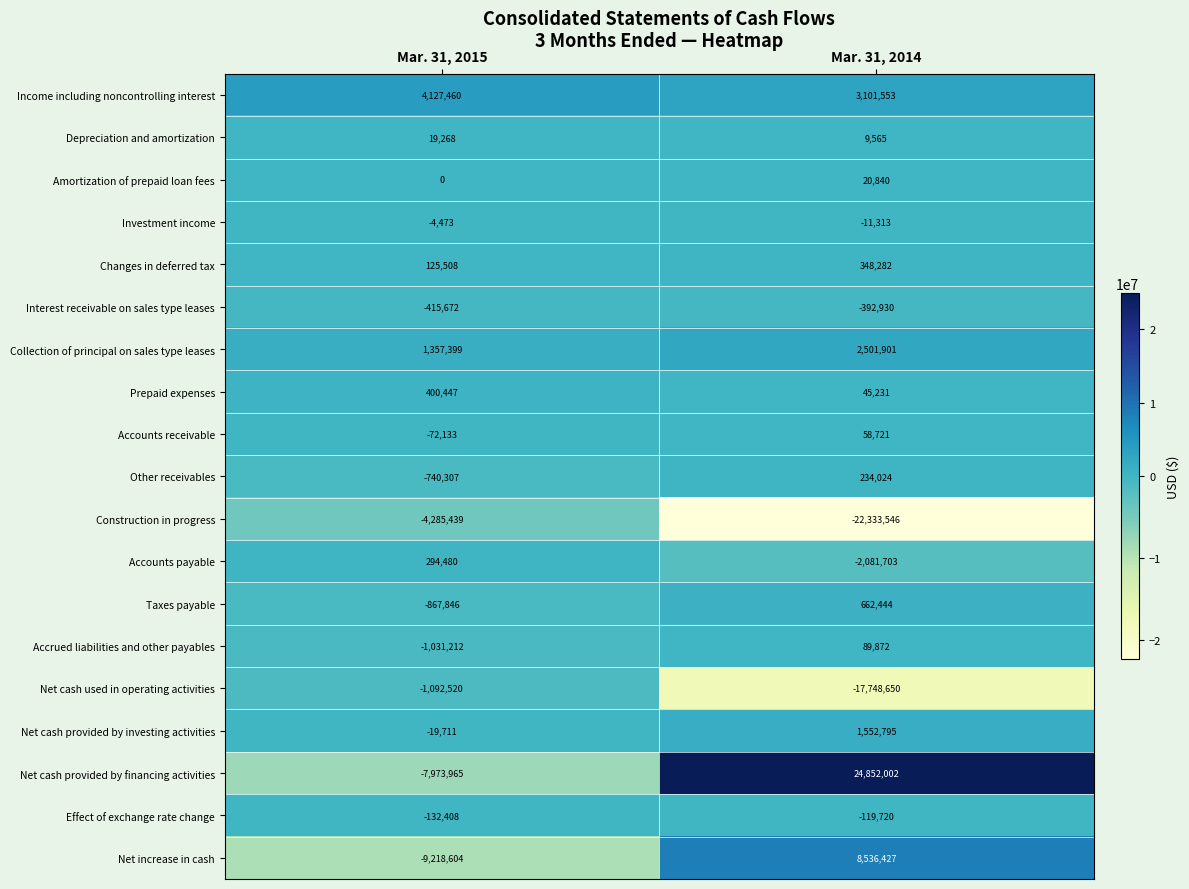

What is the total value across all series at Mar. 31, 2014?

-674205